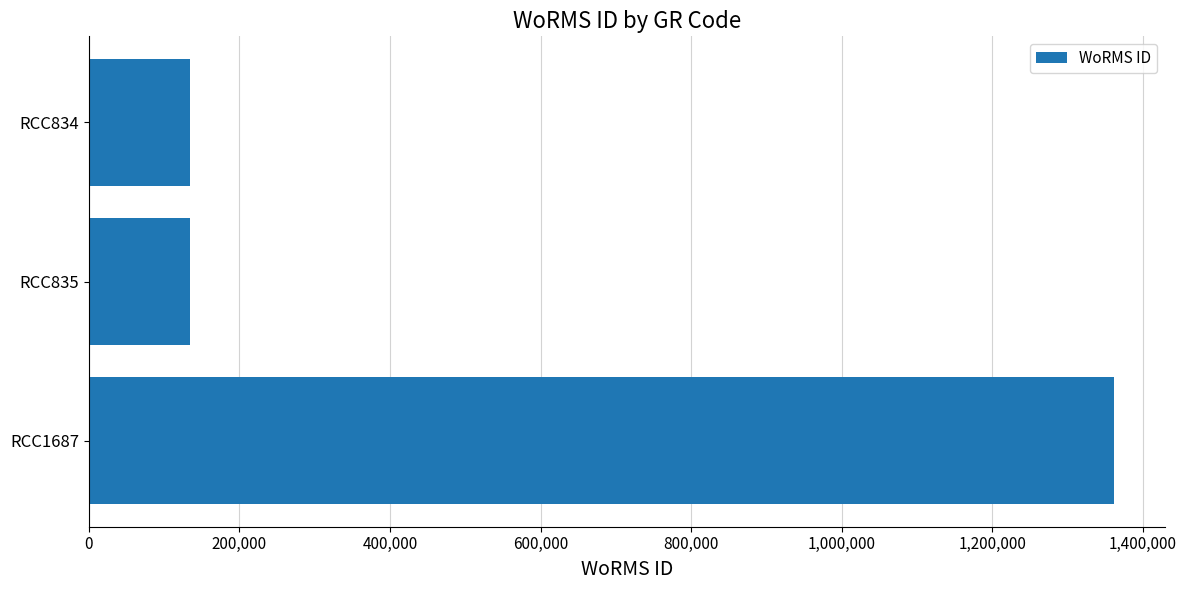

Count the values in the range 134564 to 1361174.

3